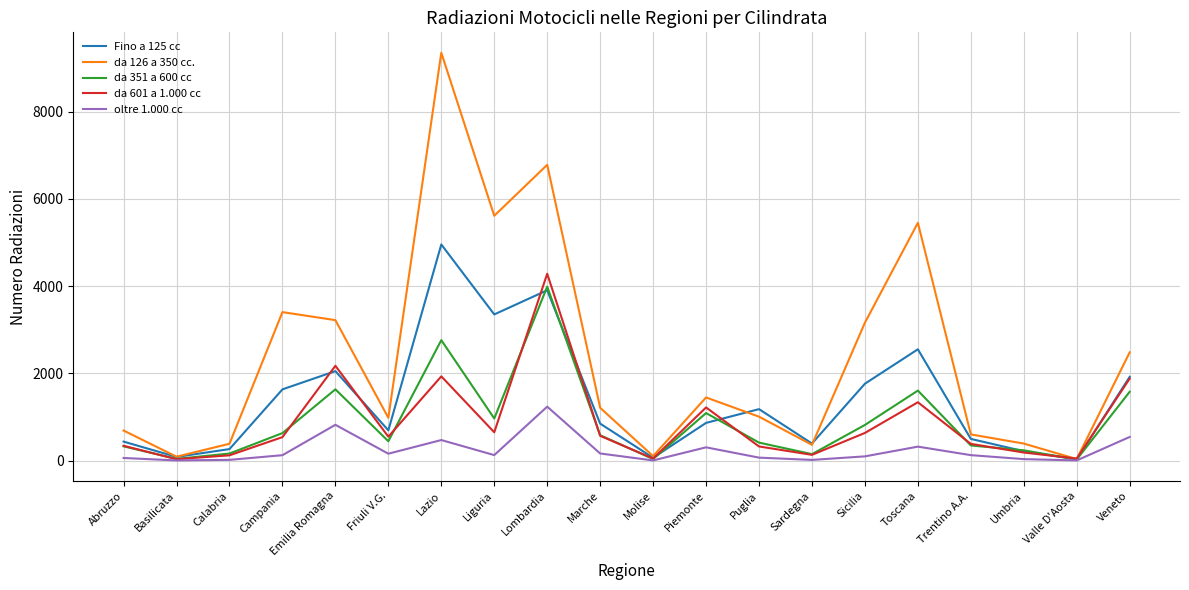

What is the sum of all da 126 a 350 cc. values?

46816